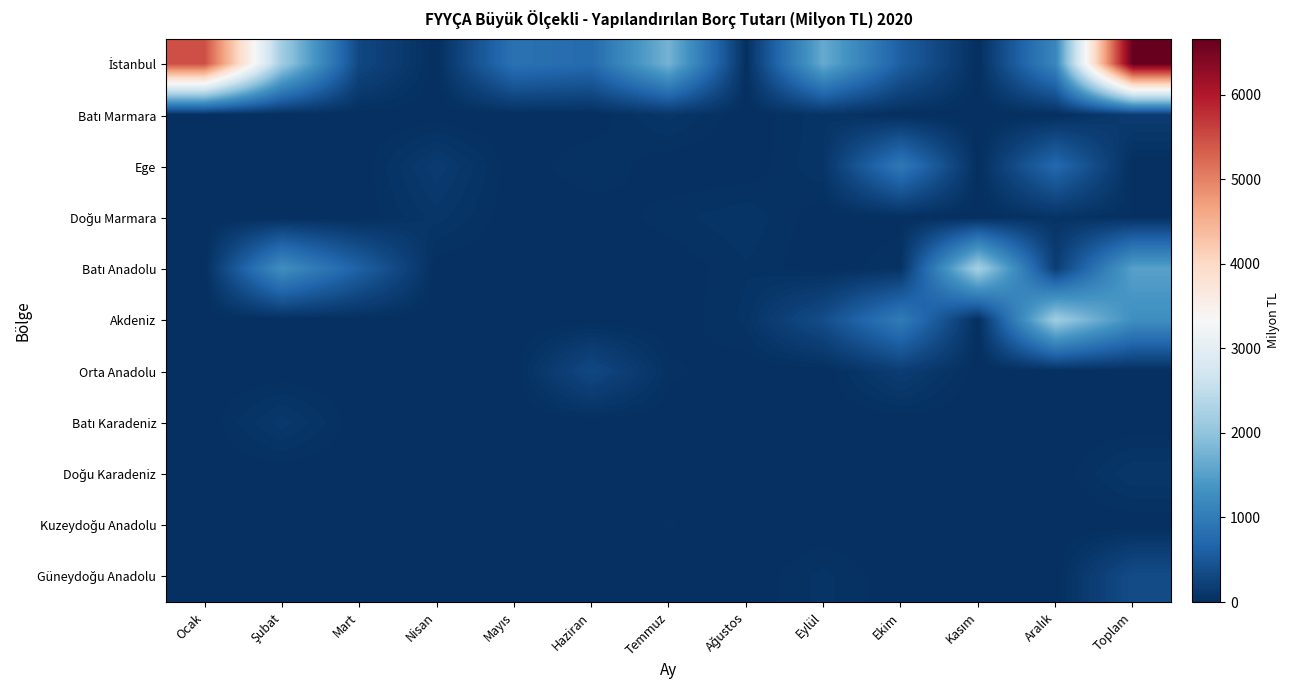

Which series has the largest total across all categories?

İstanbul